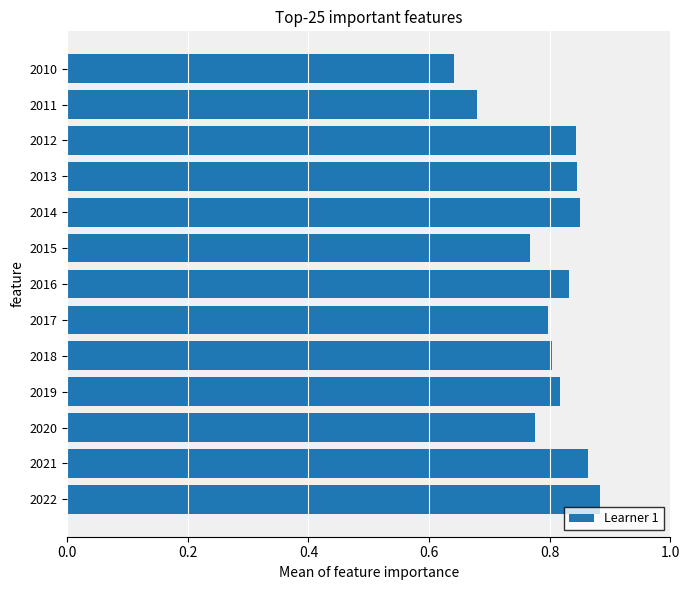

How many bars are there in total?

13